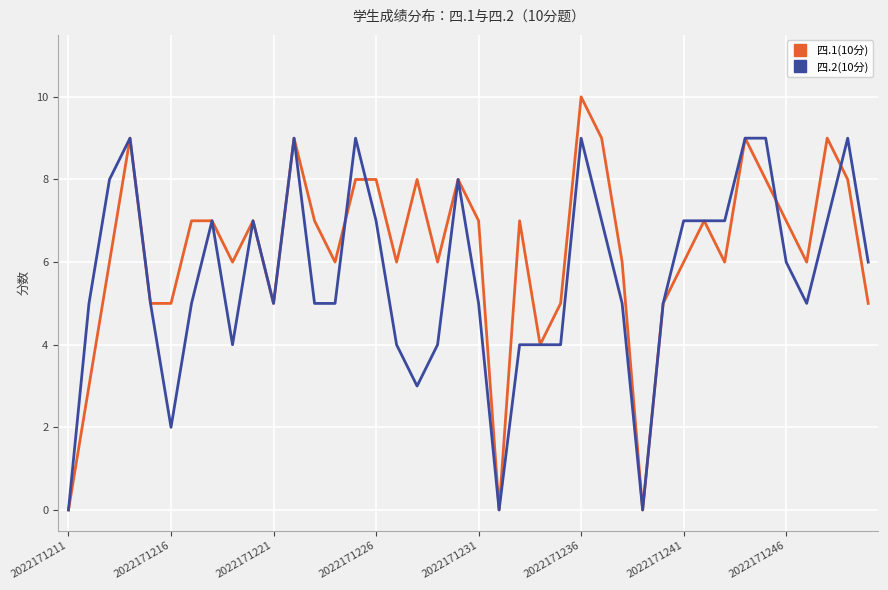

Rank the series by their average value, from highest to lowest.

四.1(10分), 四.2(10分)